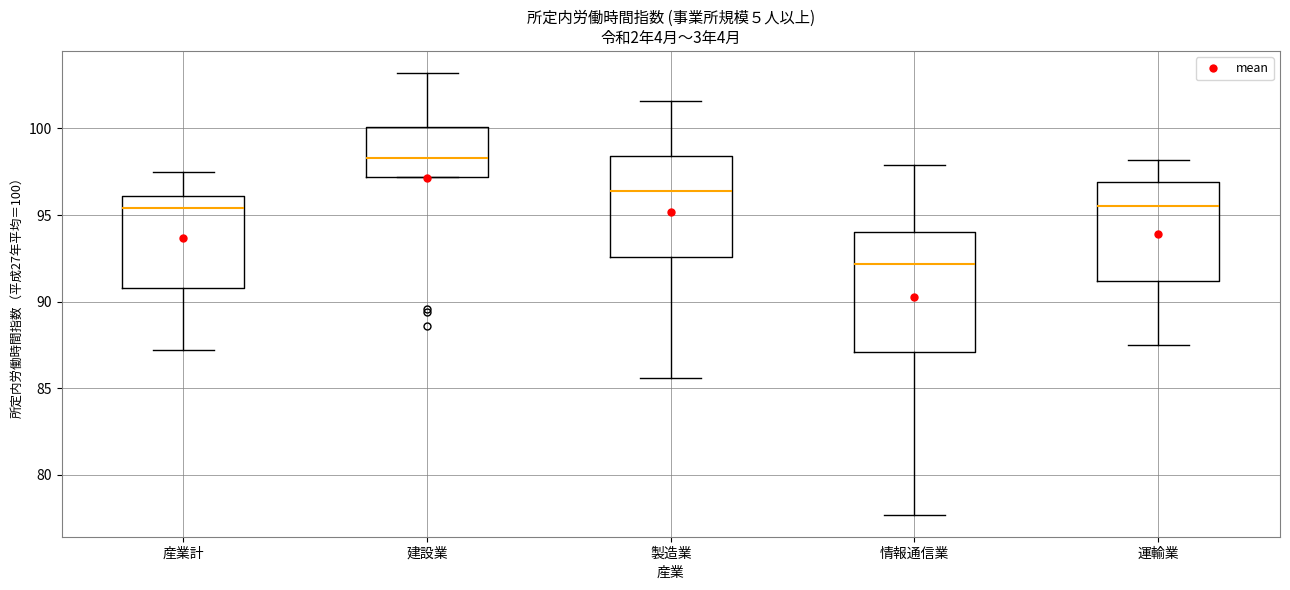

Which box has the lowest median line?

情報通信業